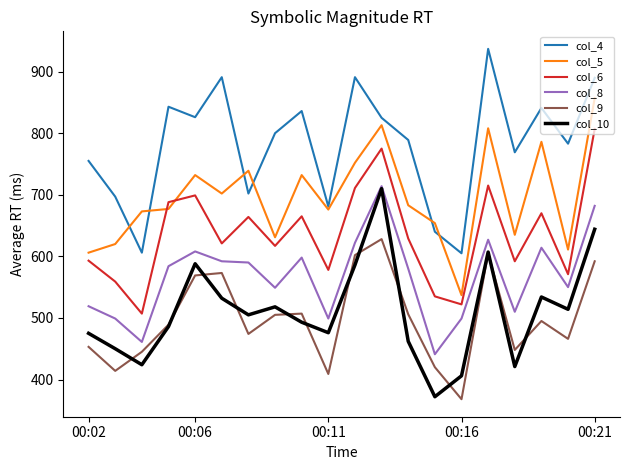

True or false: col_5 and col_9 cross at least once.

False